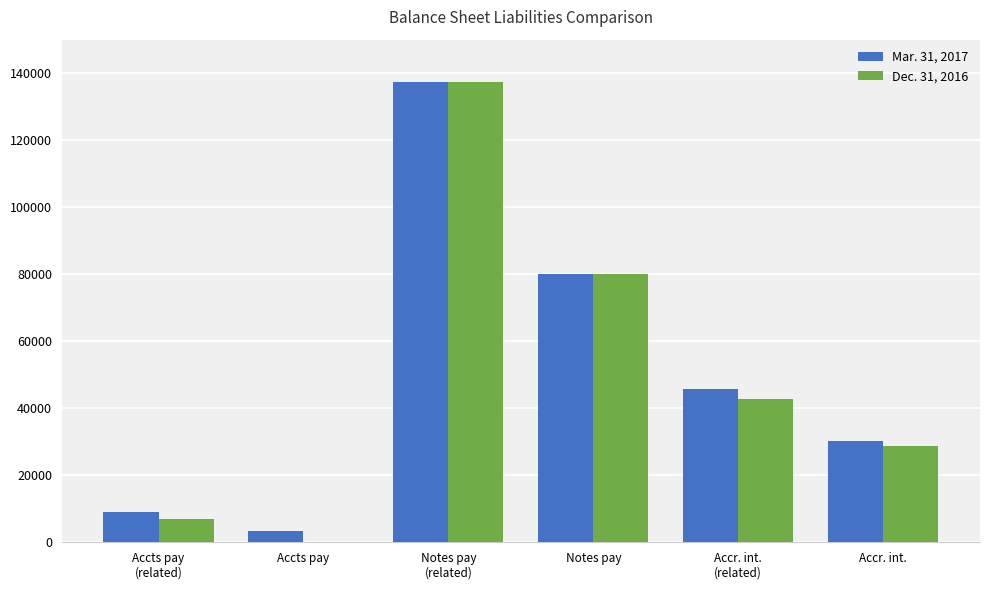

Which series has the largest total across all categories?

Mar. 31, 2017